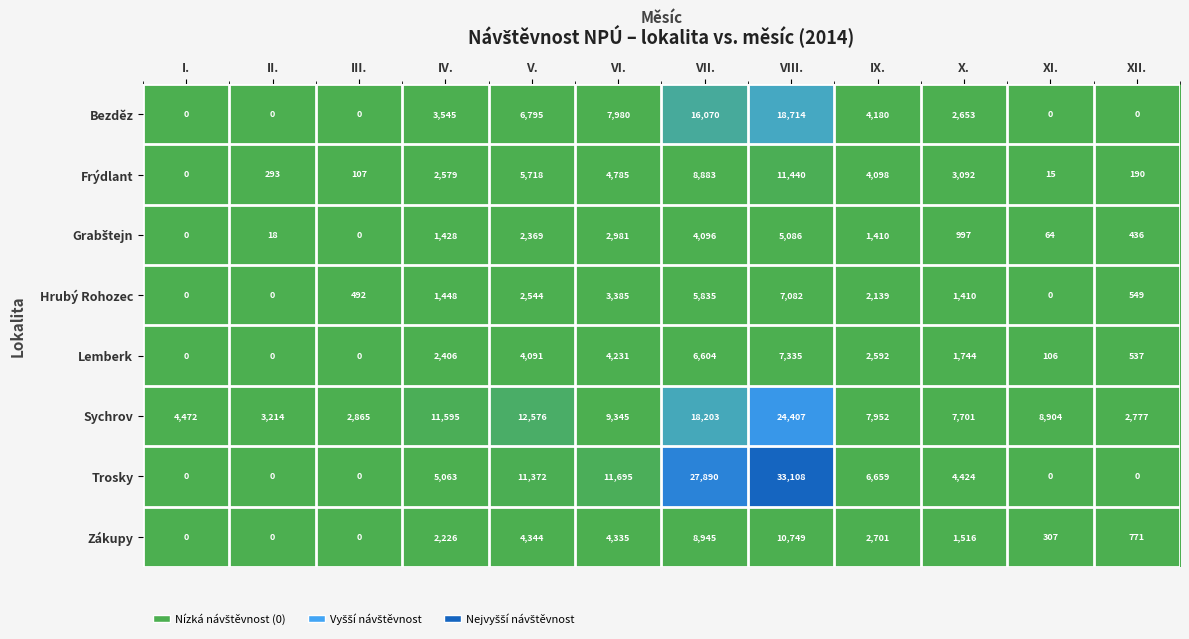

How many distinct data groups are displayed?

8